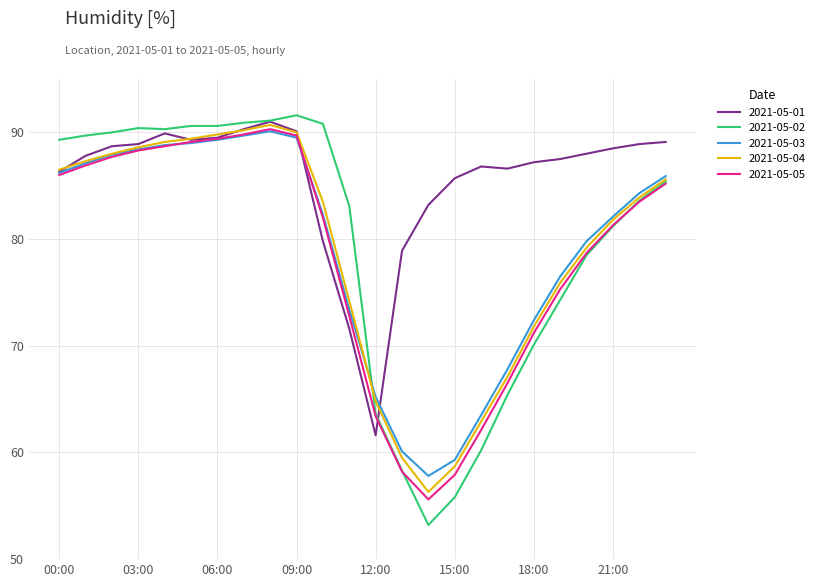

Which series has the largest range (max minus min)?

2021-05-02